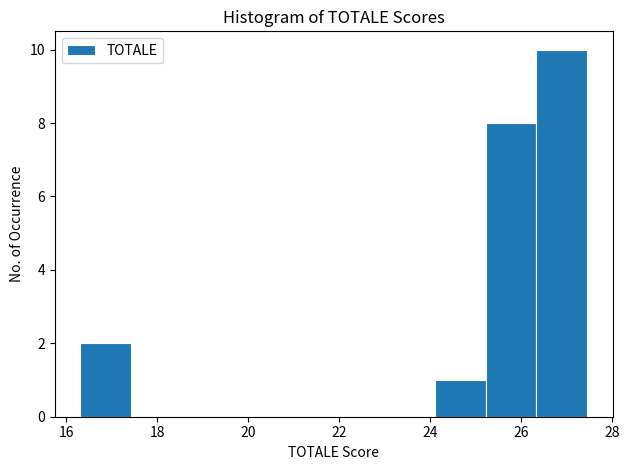

Reading left to right, transcribe this chart: for each bar, give the range it covers on the x-axis and its height. Neither the bar edges nor the heights are printed on the chart, so give them approximately, as read against the axes.

16.4 to 17.4: 2
17.4 to 18.6: 0
18.6 to 19.6: 0
19.6 to 20.8: 0
20.8 to 21.8: 0
21.8 to 23.0: 0
23.0 to 24.2: 0
24.2 to 25.2: 1
25.2 to 26.4: 8
26.4 to 27.4: 10